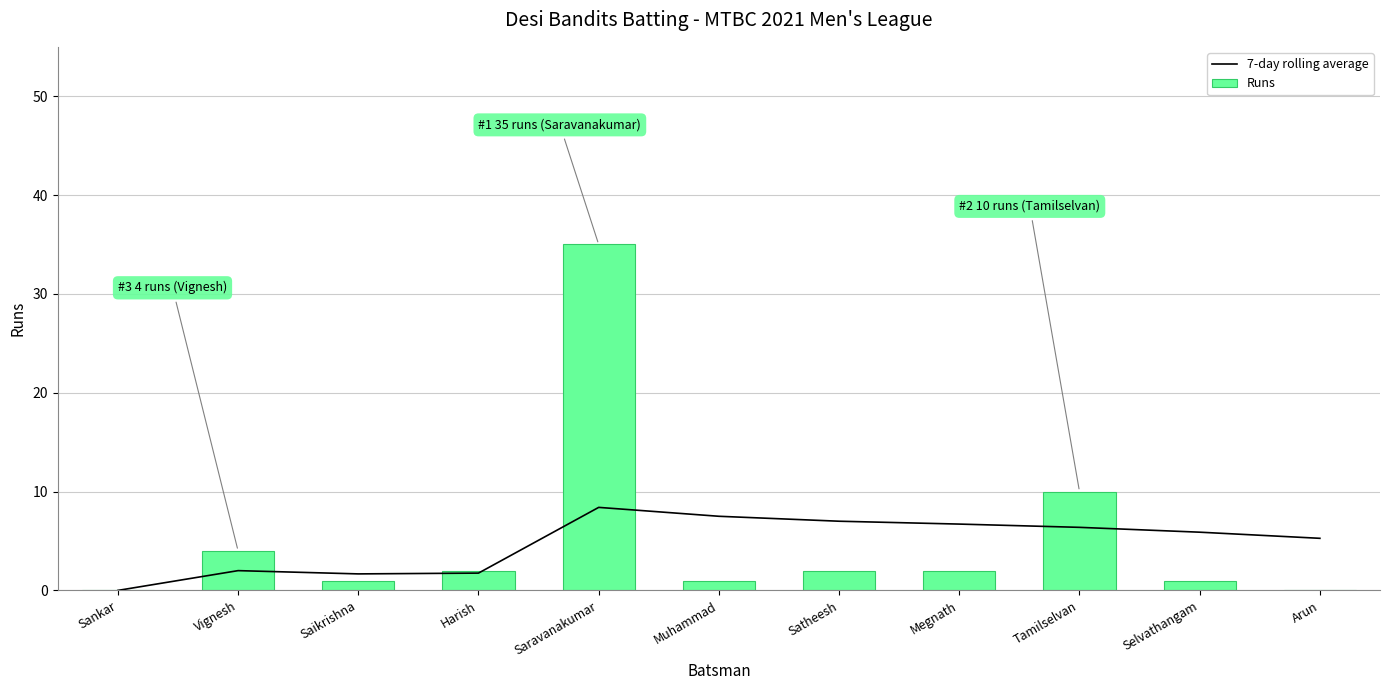

Which has a higher value, Sankar or Vignesh?

Vignesh